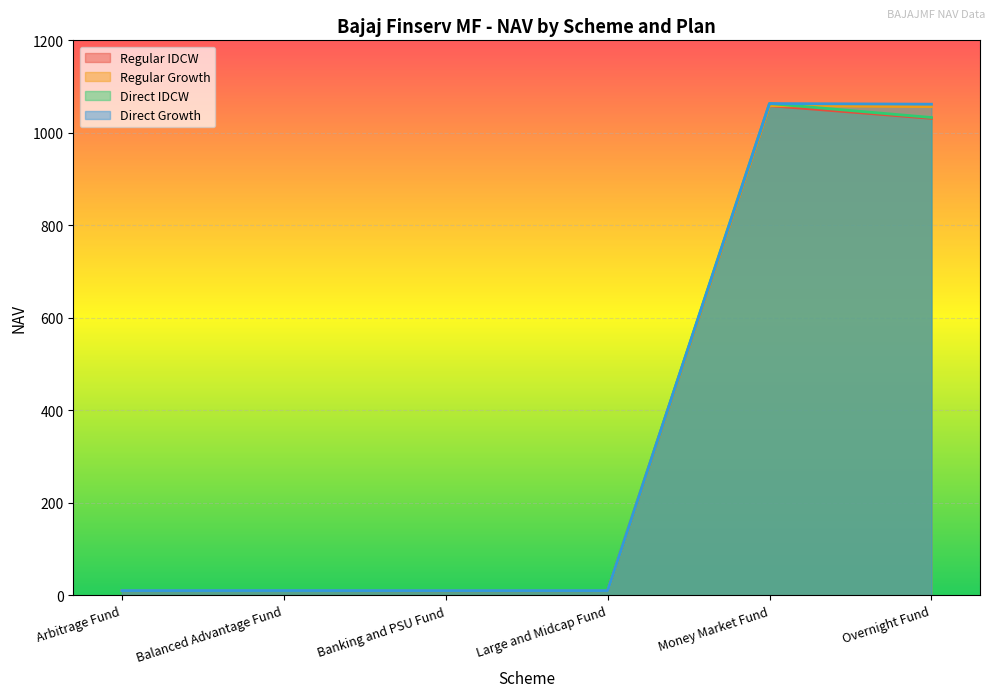

Is the value of Regular Growth at Money Market Fund greater than the value of Direct IDCW at Money Market Fund?

No